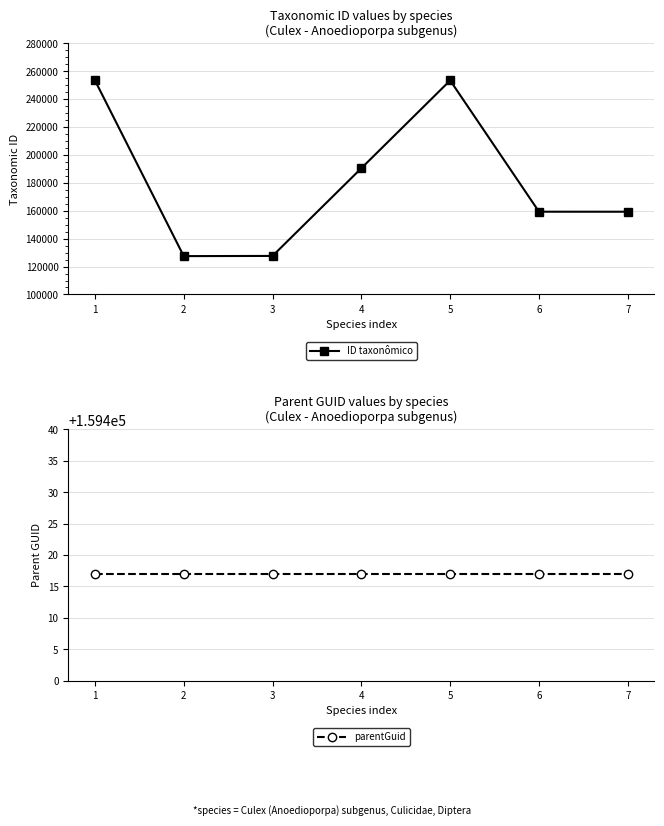

At 6, list the series in order from smallest to largest.

ID taxonômico, parentGuid